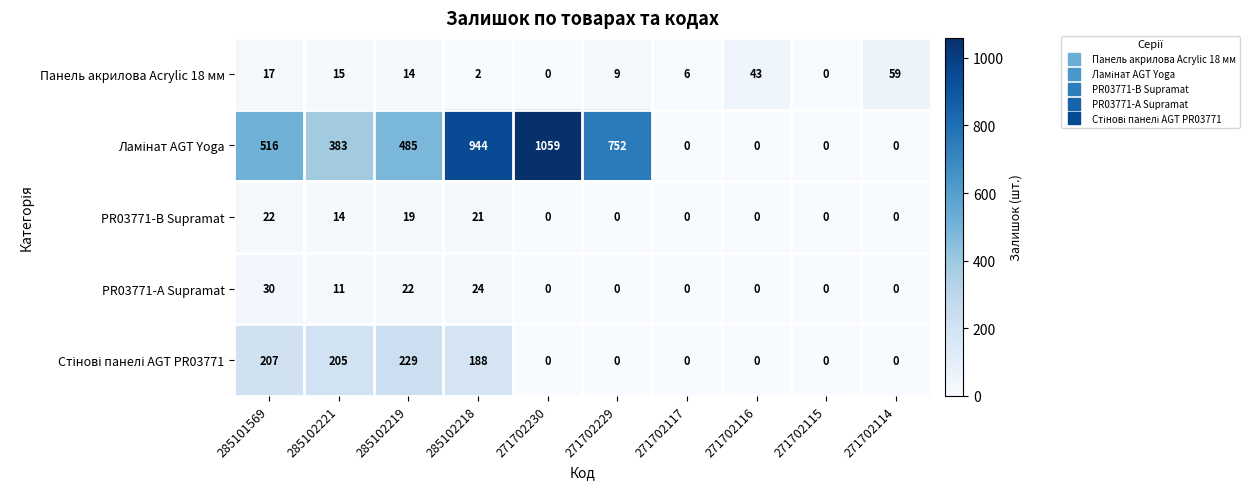

Which category has the highest value in the Панель акрилова Acrylic 18 мм series?

271702114